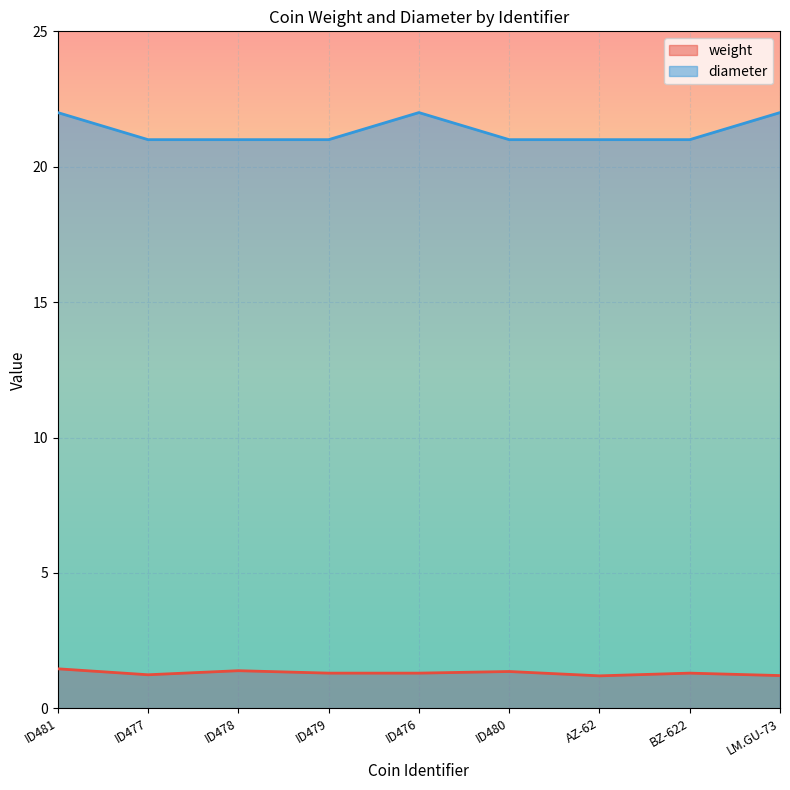

What are all the series names shown in the legend?

weight, diameter